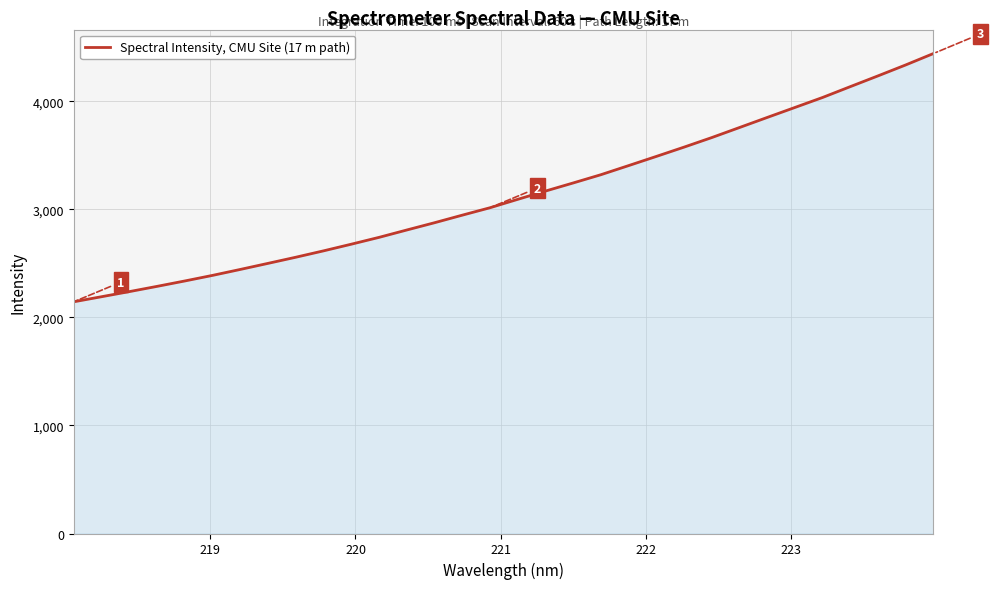

What is the smallest value displayed?

2144.9